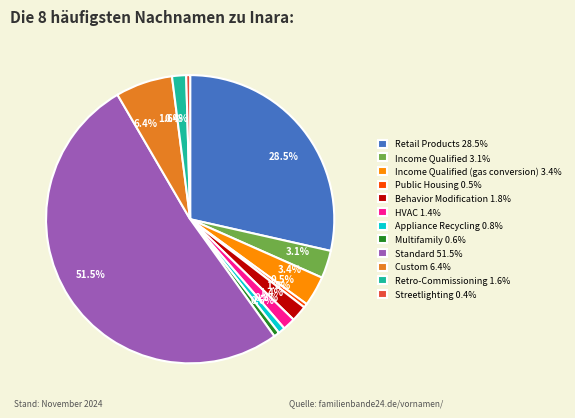

Combined, do Retail Products 28.5% and Multifamily 0.6% account for over 50%?

No